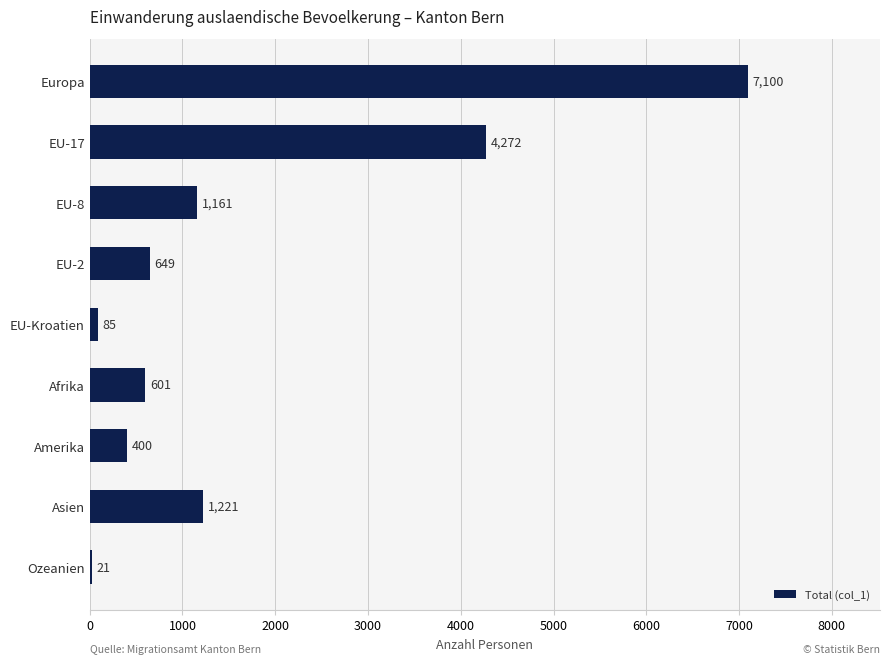

What is the greatest value displayed?

7100